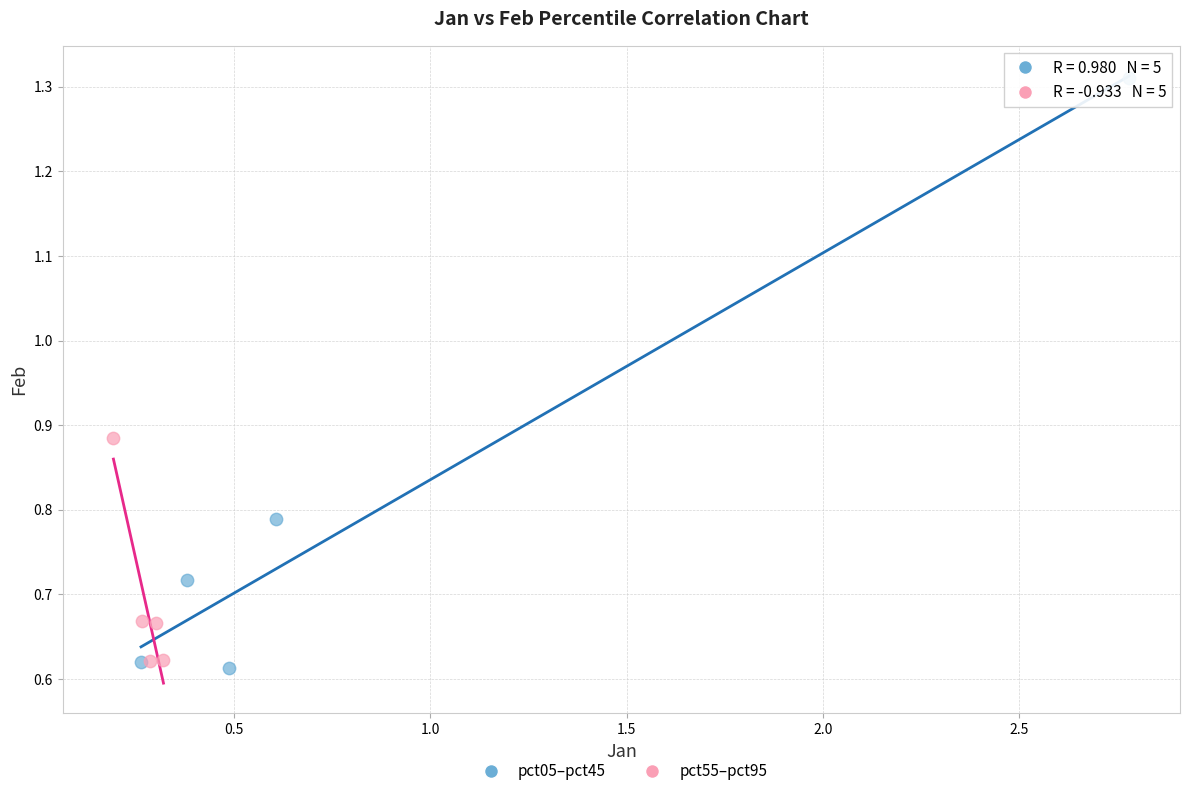

Which series has the widest spread of Y values?

pct05–pct45